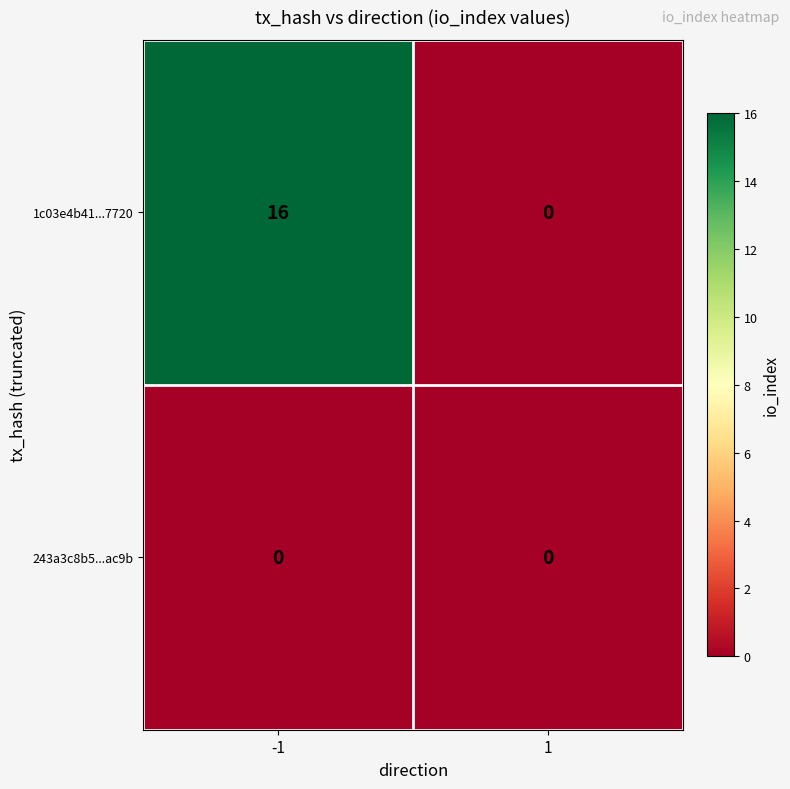

True or false: 1c03e4b41...7720 has a value of -6 at 1.

False